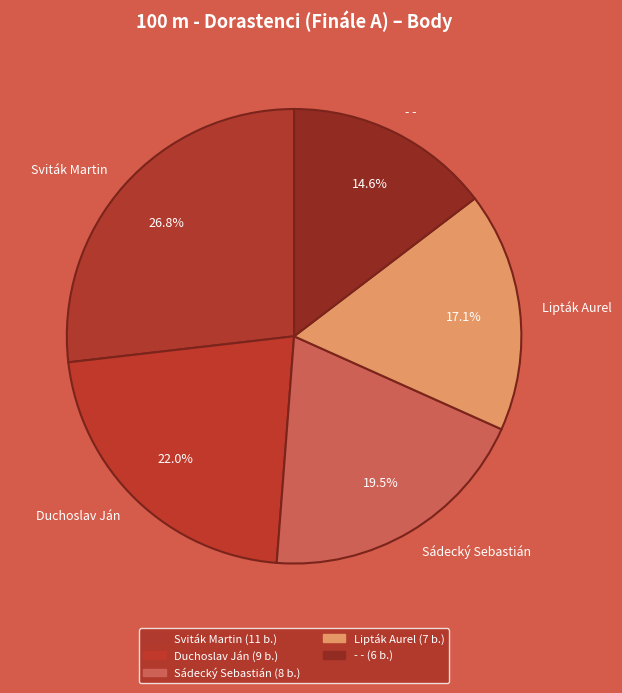

Rank the categories by value from highest to lowest.

Sviták Martin, Duchoslav Ján, Sádecký Sebastián, Lipták Aurel, - -